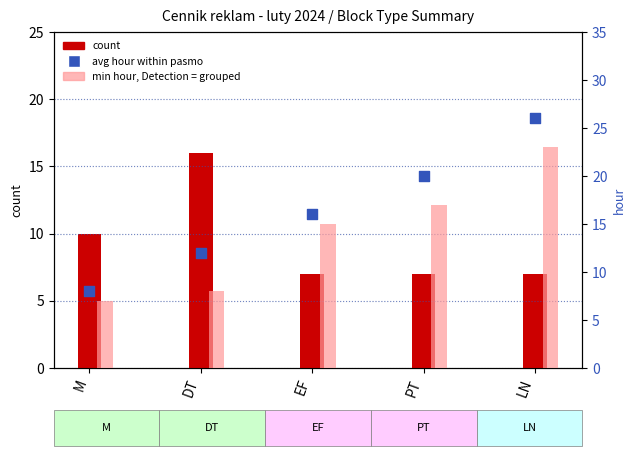

What is the total value across all series at DT?

36